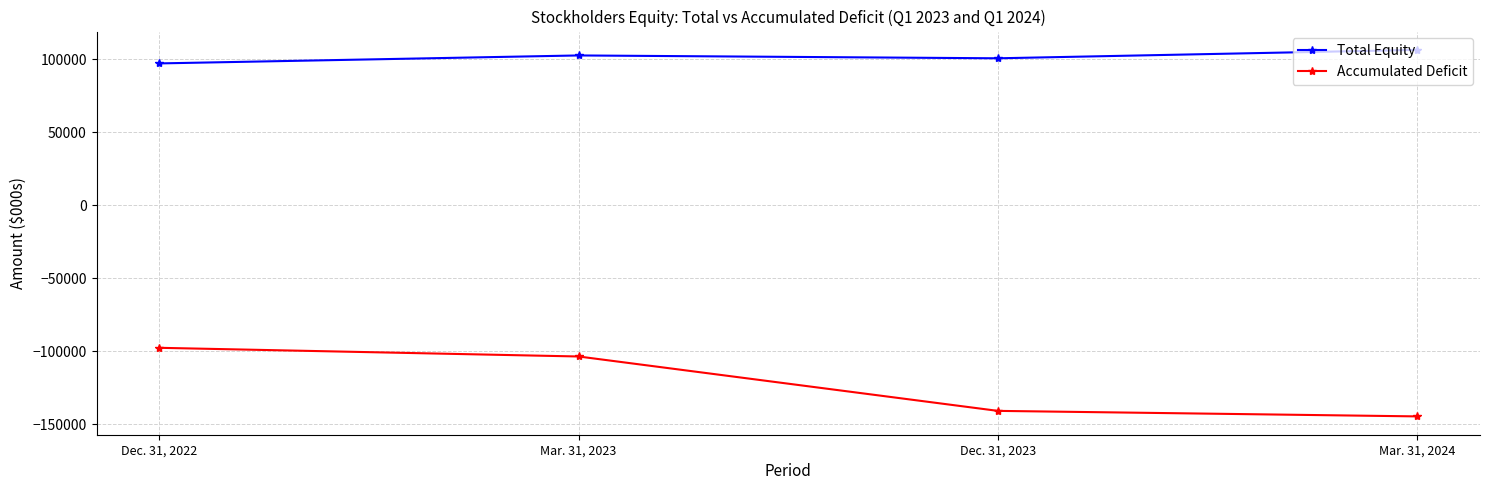

Which category has the lowest value in the Total Equity series?

Dec. 31, 2022